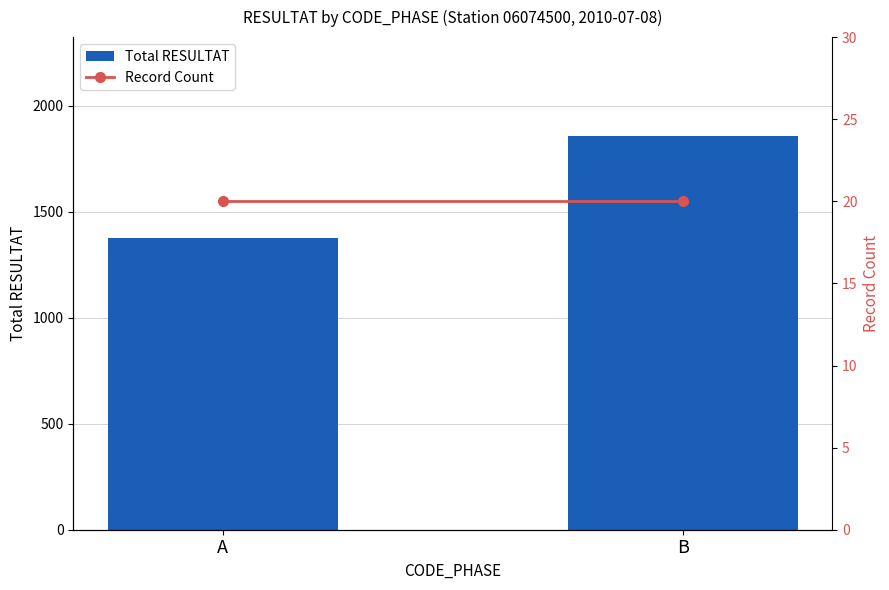

List the series in order of their peak value, highest first.

Total RESULTAT, Record Count